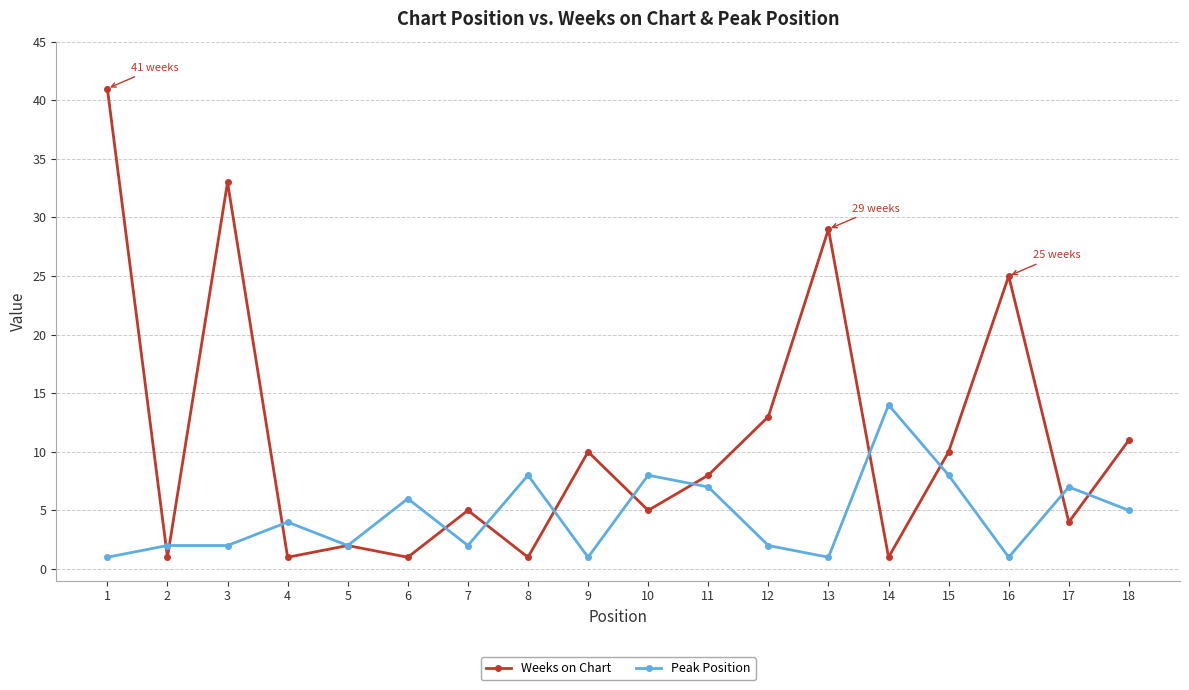

Which category has the highest value in the Peak Position series?

14